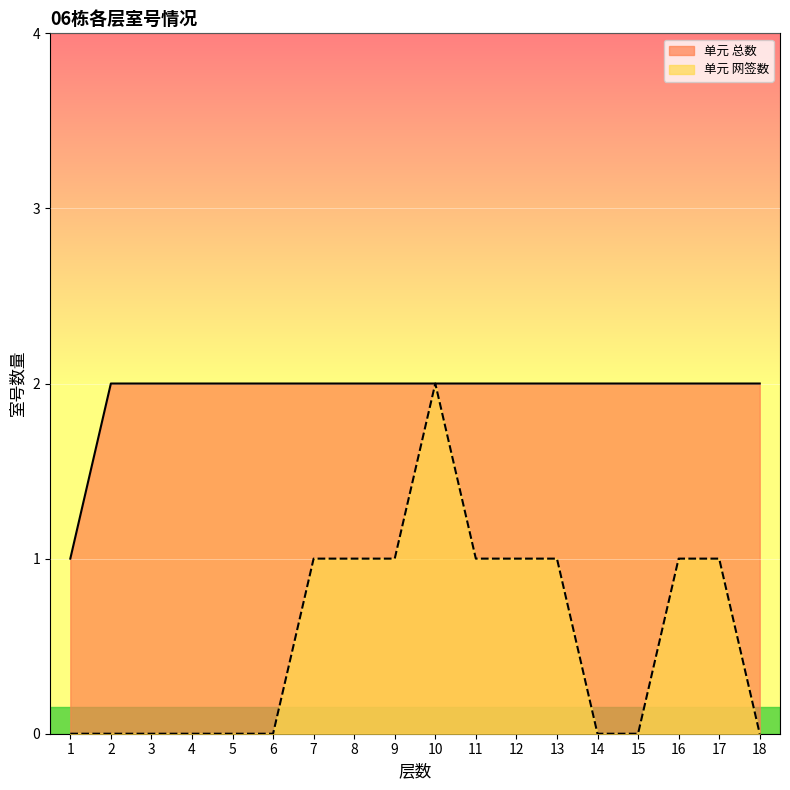

Reading left to right, list all the values displayed in this chart.

单元 网签数: 1=0	2=0	3=0	4=0	5=0	6=0	7=1	8=1	9=1	10=2	11=1	12=1	13=1	14=0	15=0	16=1	17=1	18=0
单元 总数: 1=1	2=2	3=2	4=2	5=2	6=2	7=2	8=2	9=2	10=2	11=2	12=2	13=2	14=2	15=2	16=2	17=2	18=2